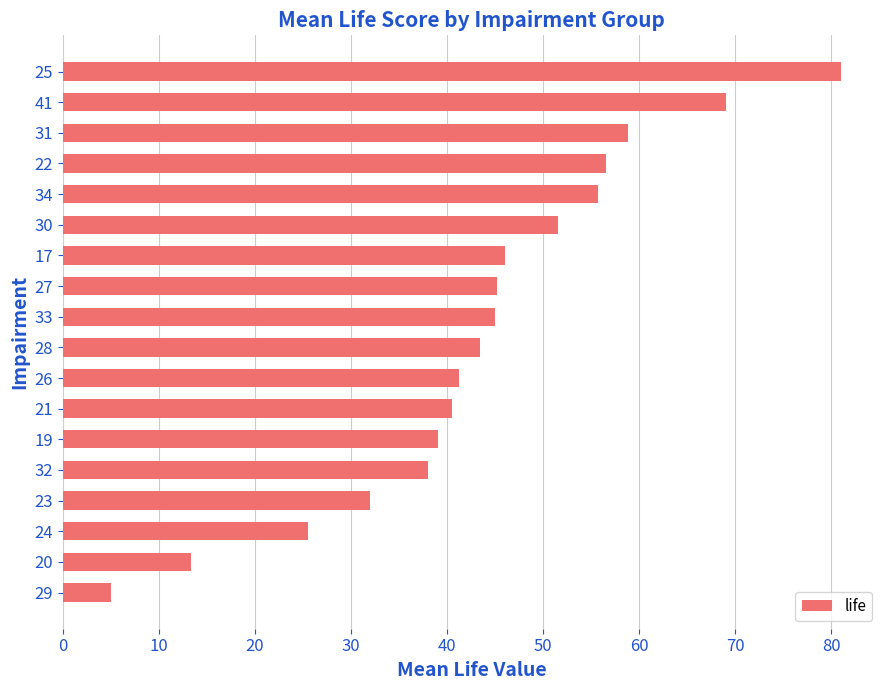

What is the ratio of the value at 17 to the value at 25?

0.6